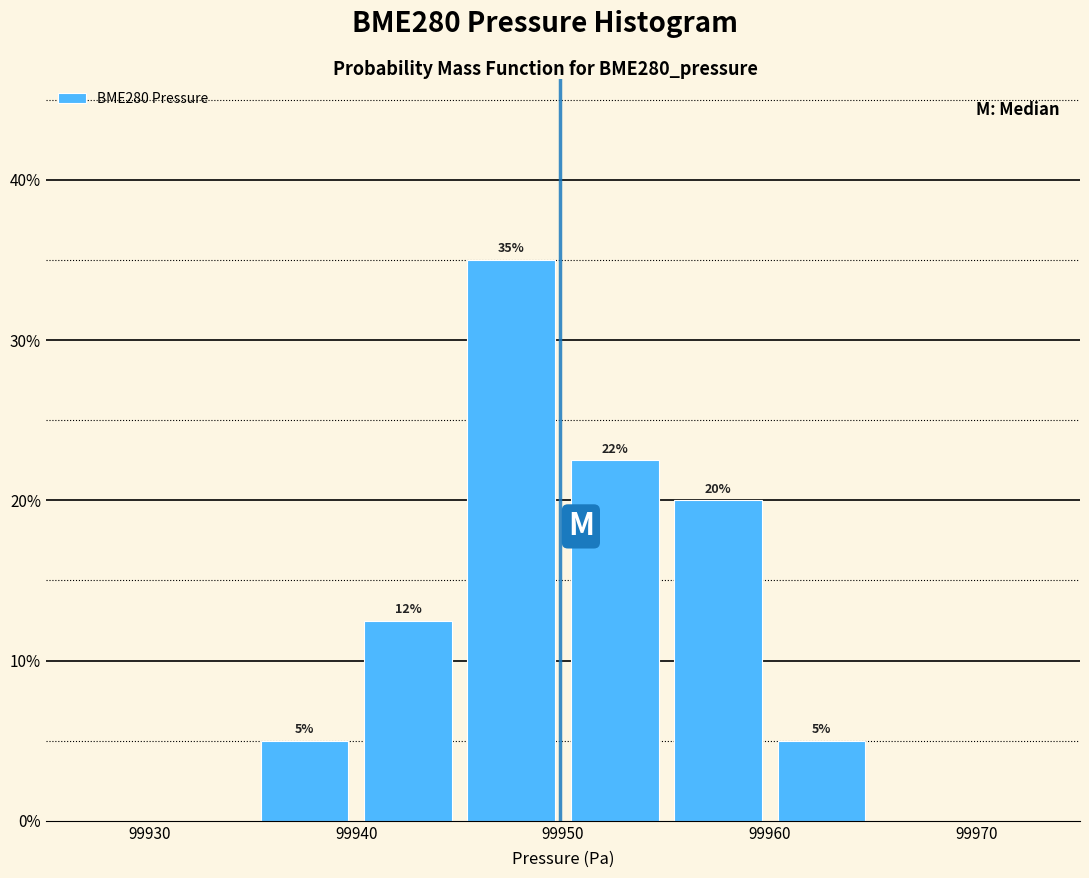

Which range on the x-axis has the tallest bar?

99945 to 99950